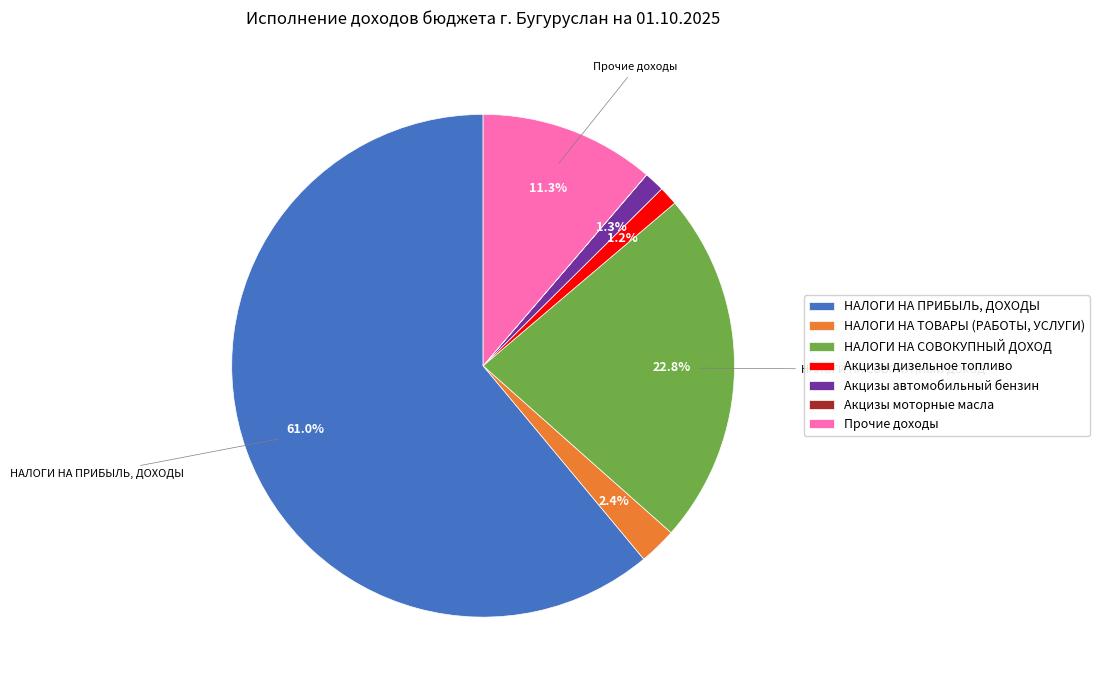

Which category accounts for the majority?

НАЛОГИ НА ПРИБЫЛЬ, ДОХОДЫ